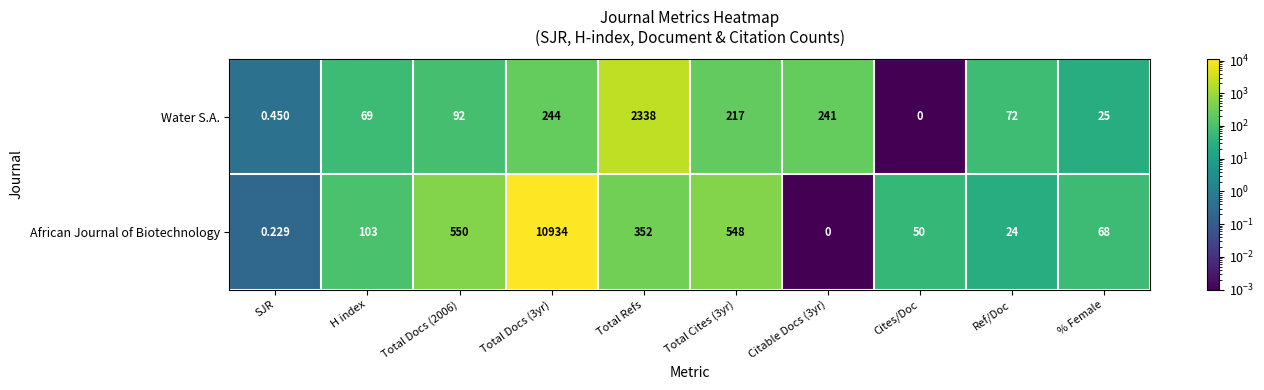

Rank the series by their average value, from lowest to highest.

Water S.A., African Journal of Biotechnology